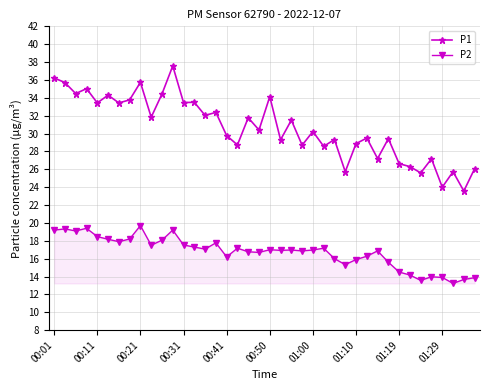

True or false: P1 and P2 intersect in this chart.

False